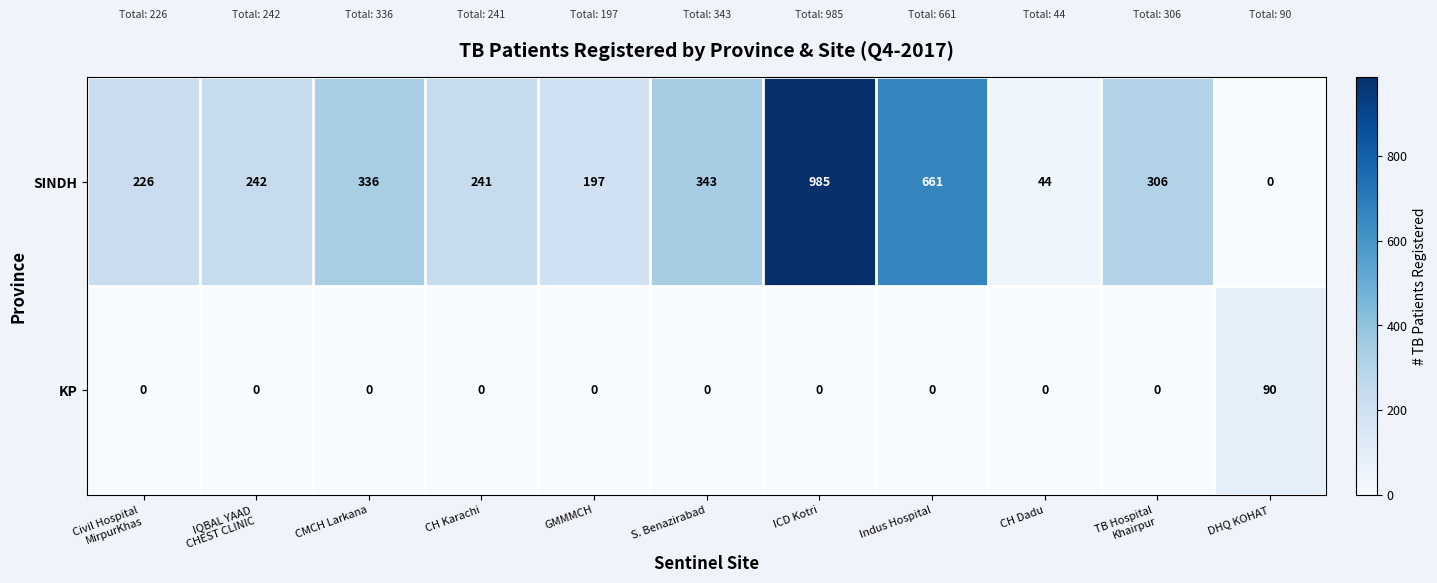

Reading left to right, what are all the values shown in this chart?

SINDH: 226	242	336	241	197	343	985	661	44	306	0
KP: 0	0	0	0	0	0	0	0	0	0	90